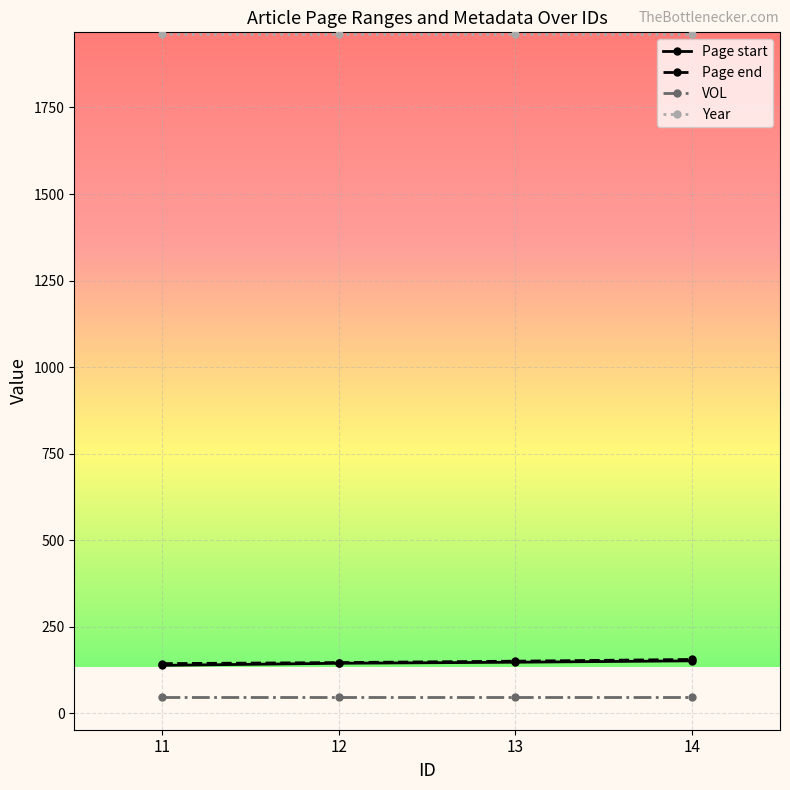

What is the spread (max minus min) of values at 12?

1913